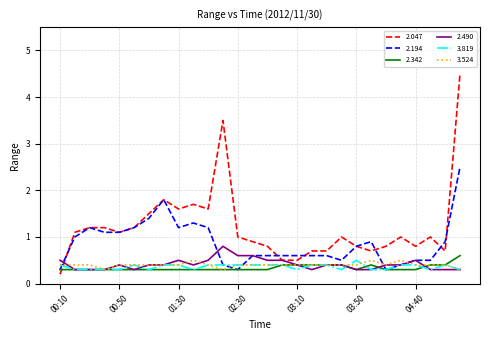

Which series has the largest range (max minus min)?

2.047